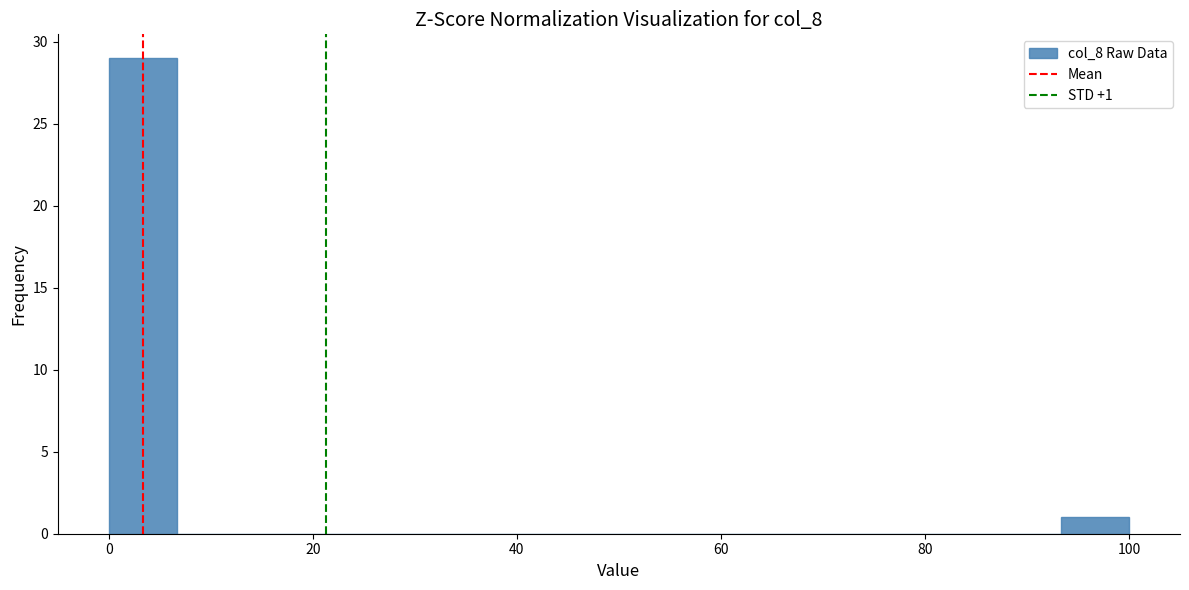

Read against the x-axis, roughly where is the centre of the tallest bar?

4